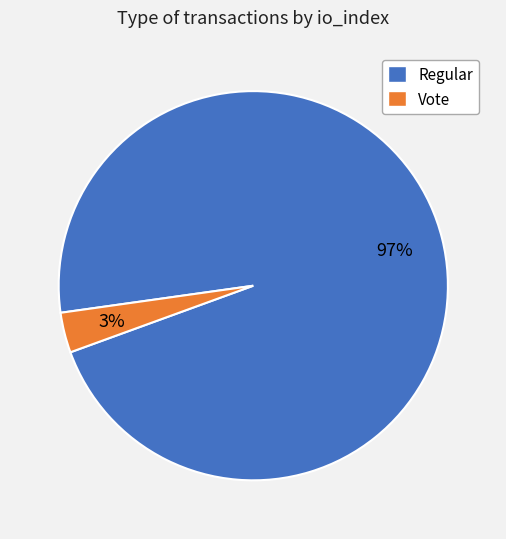

Is Vote the majority of the pie?

No